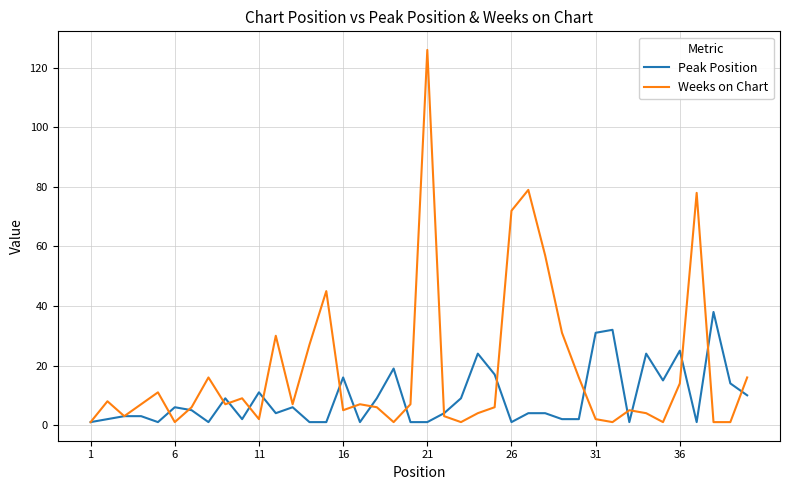

Which series ends up on top after the final intersection of Weeks on Chart and Peak Position?

Weeks on Chart